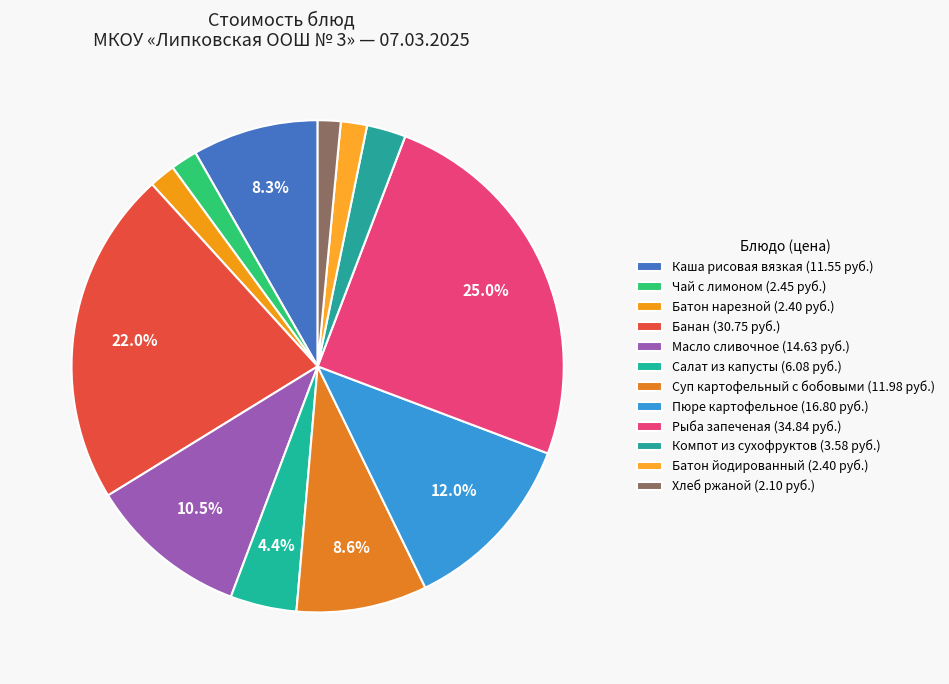

How many segments does this pie chart have?

12